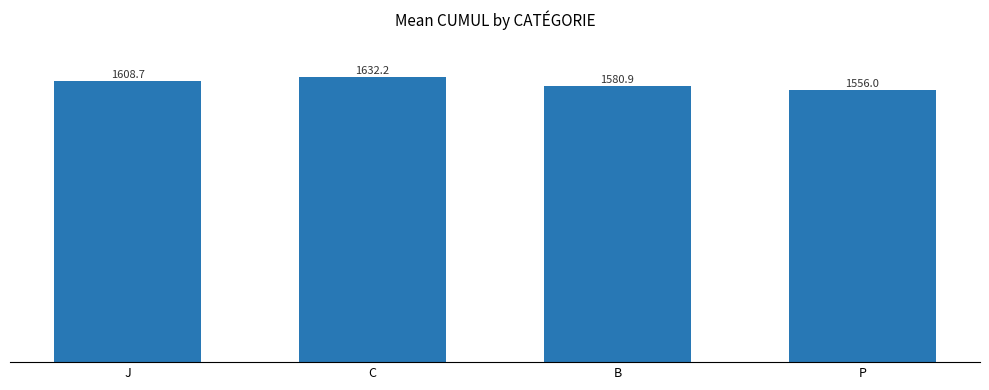

The value at J is 2672.4. True or false?

False